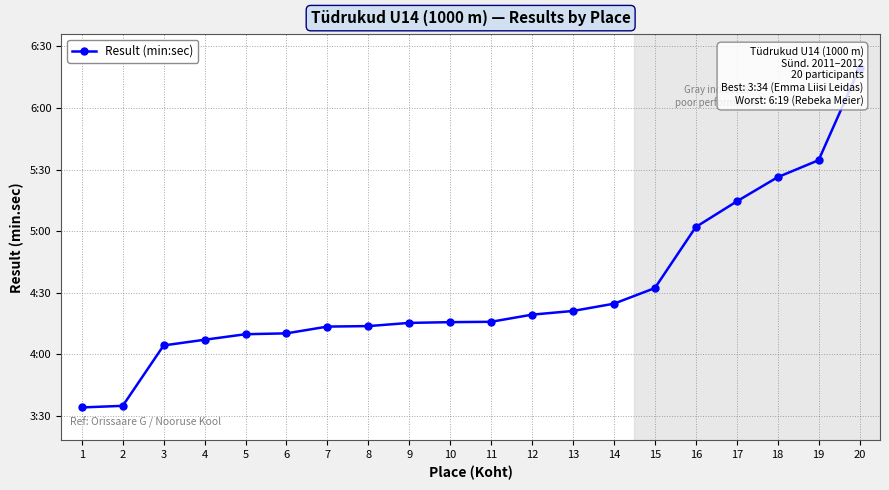

Approximately how many times larger is the value at 20 compared to 9?

1.5